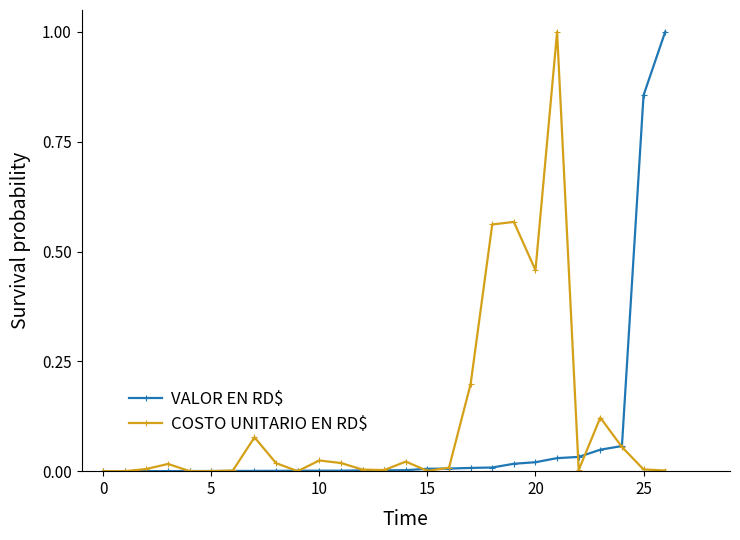

True or false: COSTO UNITARIO EN RD$ has more than 0 points higher than both neighbors.

True